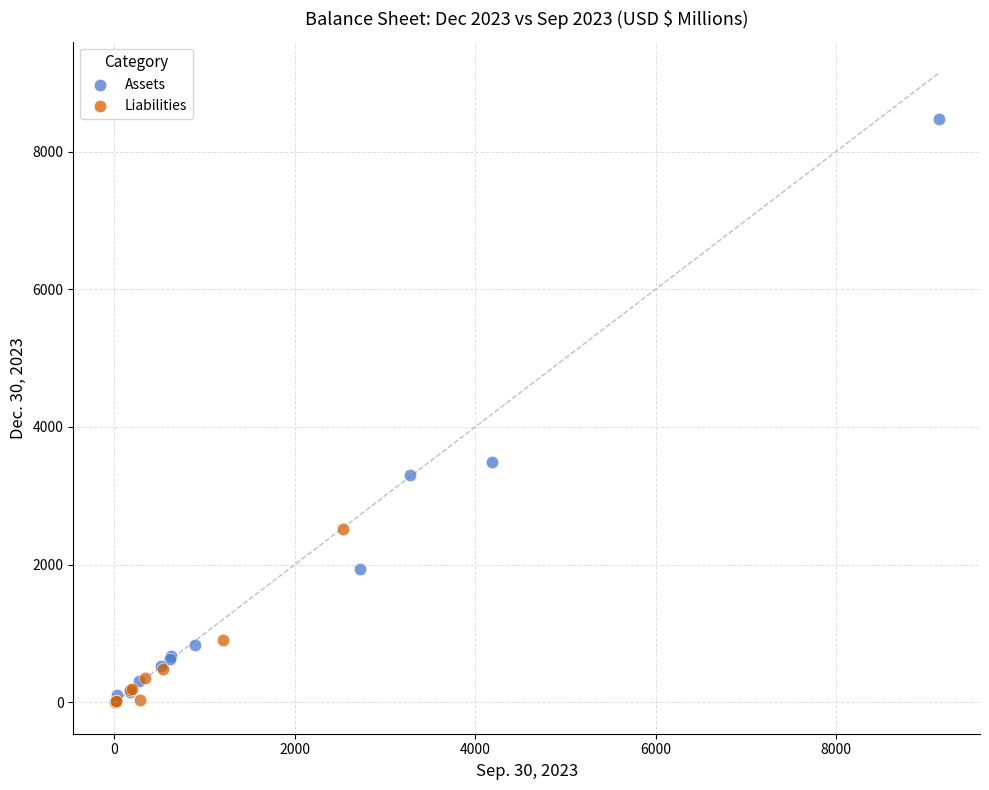

Which series contains the highest Y value?

Assets